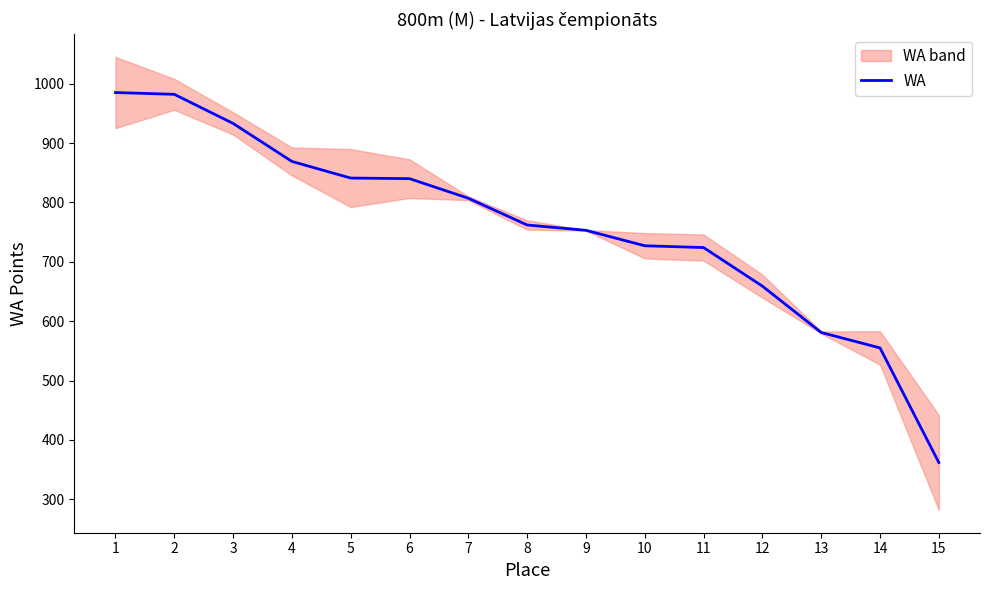

The chart shows a value of 933 at 3. True or false?

True